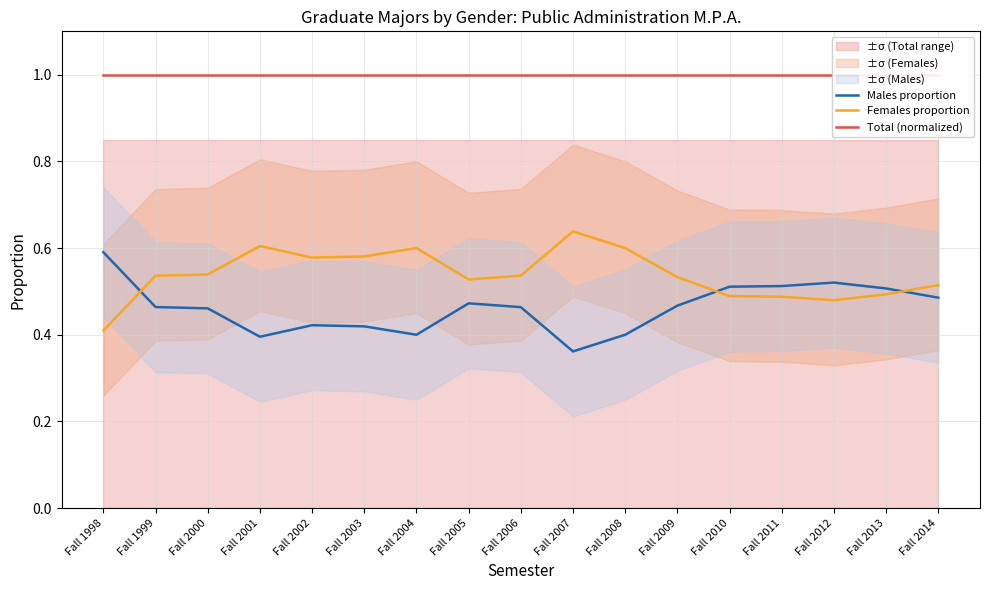

How many interior local valleys does the Males proportion series have?

3